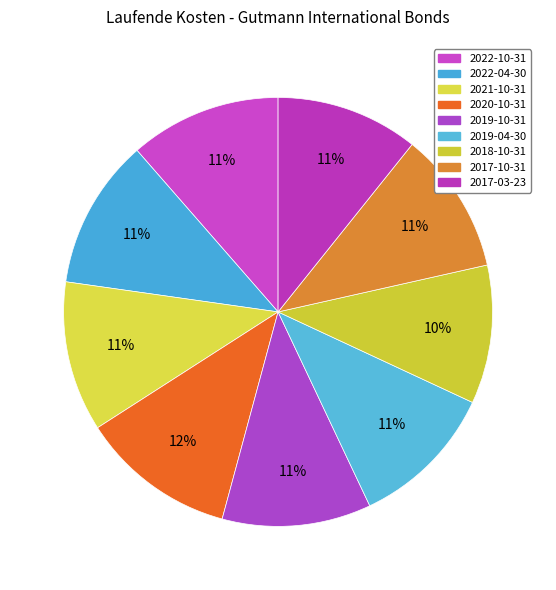

To the nearest percent, what is the combined percentage of 2017-03-23 and 2022-04-30?

22%